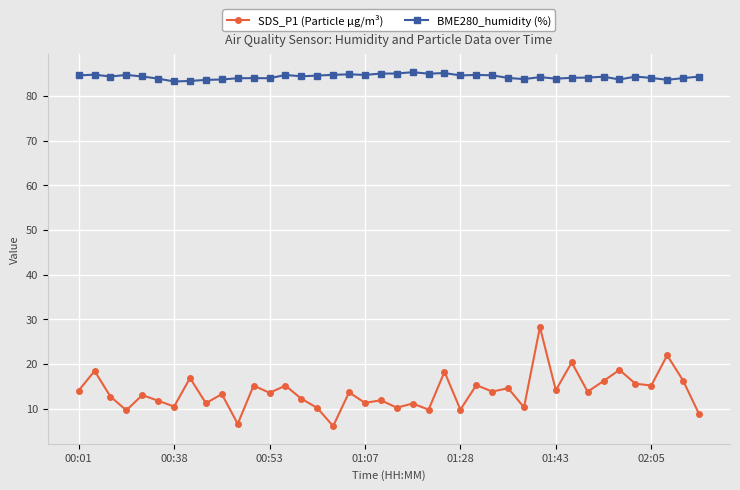

What is the minimum value shown in the chart?

6.1